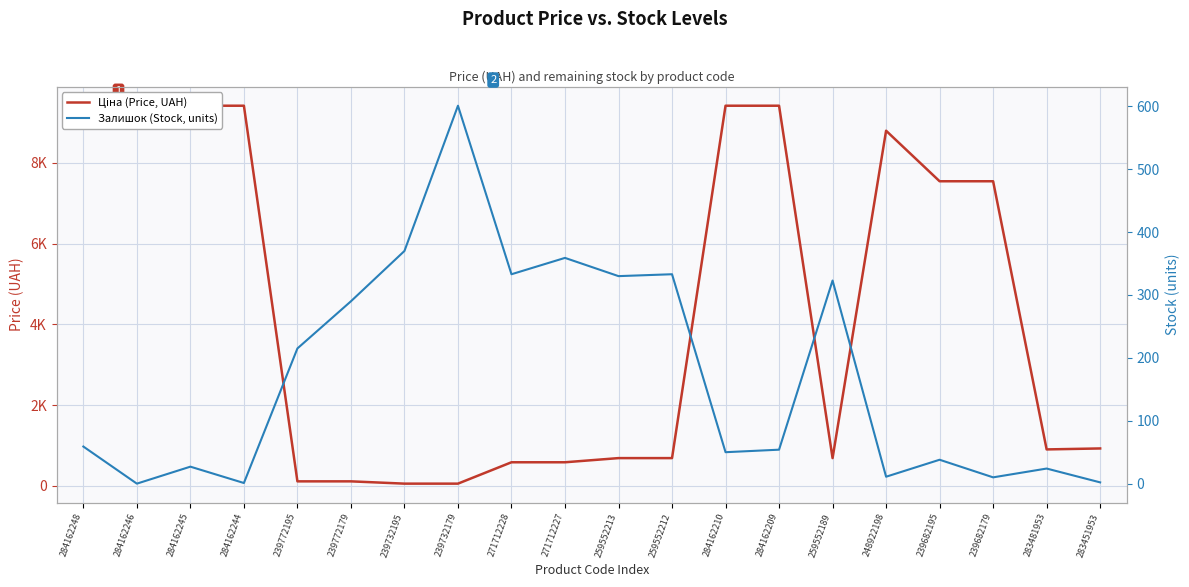

Which has a higher value, 284162210 or 239682195?

284162210